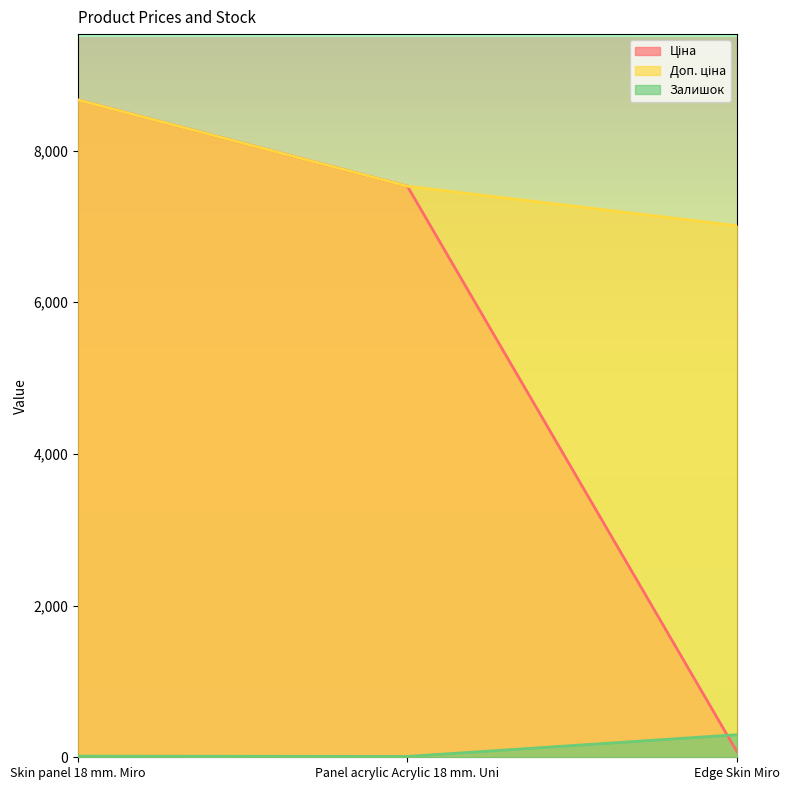

Reading left to right, list all the values displayed in this chart.

Ціна: Skin panel 18 mm. Miro=8669.7	Panel acrylic Acrylic 18 mm. Uni=7530.7	Edge Skin Miro=70.1
Доп. ціна: Skin panel 18 mm. Miro=8669.7	Panel acrylic Acrylic 18 mm. Uni=7530.7	Edge Skin Miro=7010.0
Залишок: Skin panel 18 mm. Miro=15.0	Panel acrylic Acrylic 18 mm. Uni=11.0	Edge Skin Miro=298.0